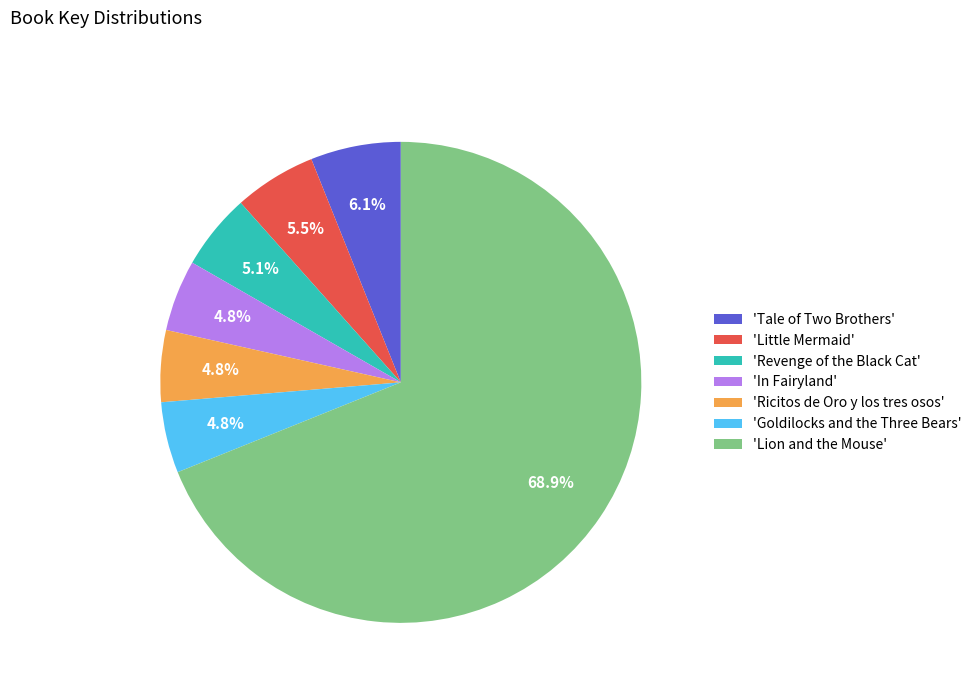

Does 'In Fairyland' represent more than half of the total?

No